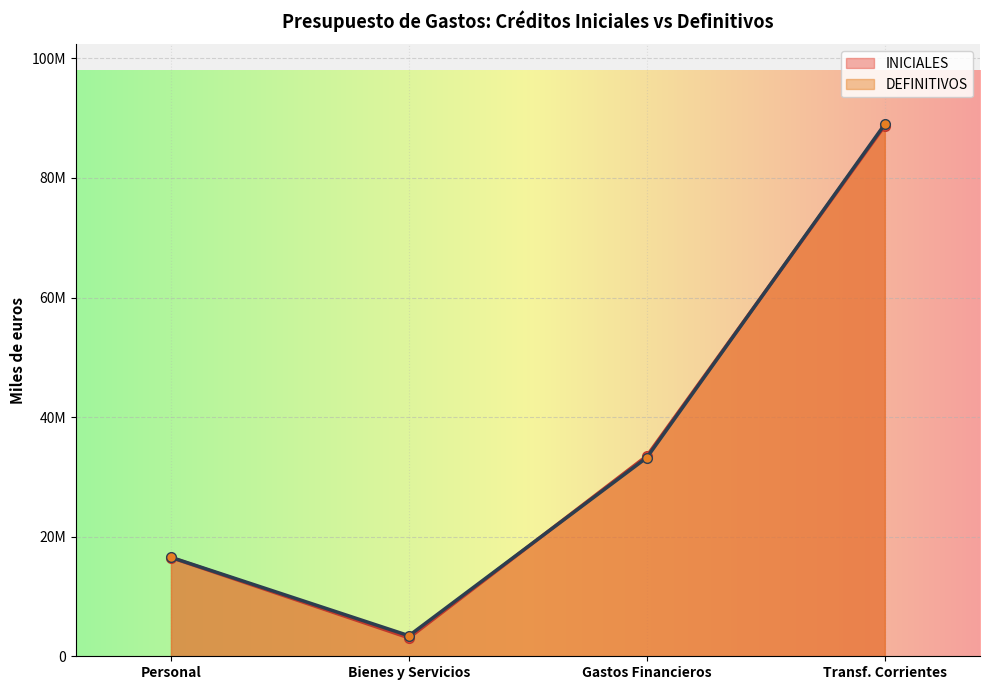

At which label is INICIALES closest to 45920660?

Gastos Financieros